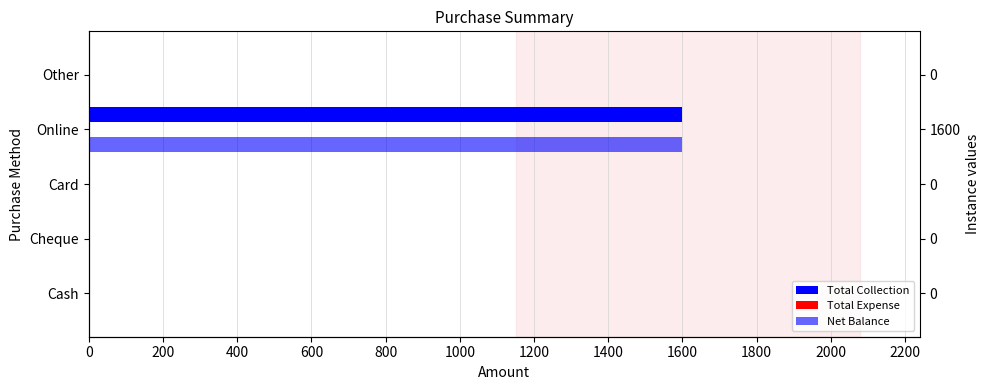

Reading left to right, what are all the values shown in this chart?

Total Collection: 0.0	0.0	0.0	1600.0	0.0
Total Expense: 0.3	0.3	0.3	0.3	0.3
Net Balance: 0.0	0.0	0.0	1600.0	0.0